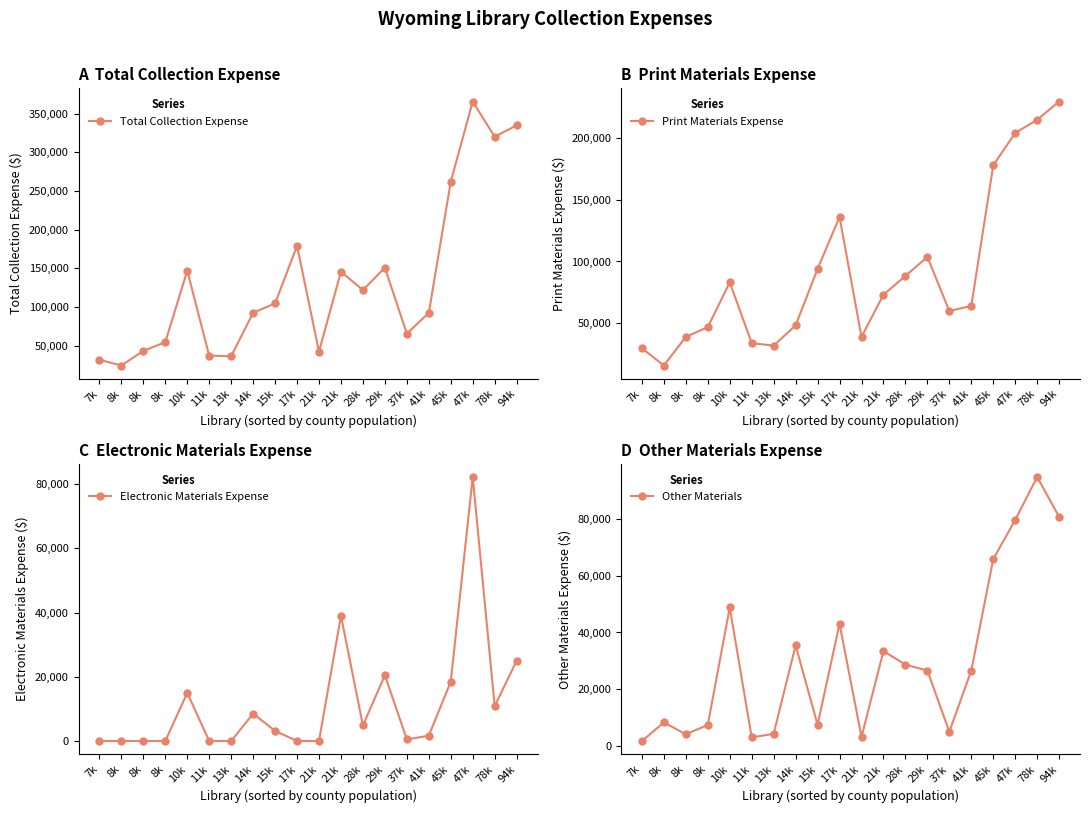

What is the spread (max minus min) of values at 10k?

131961